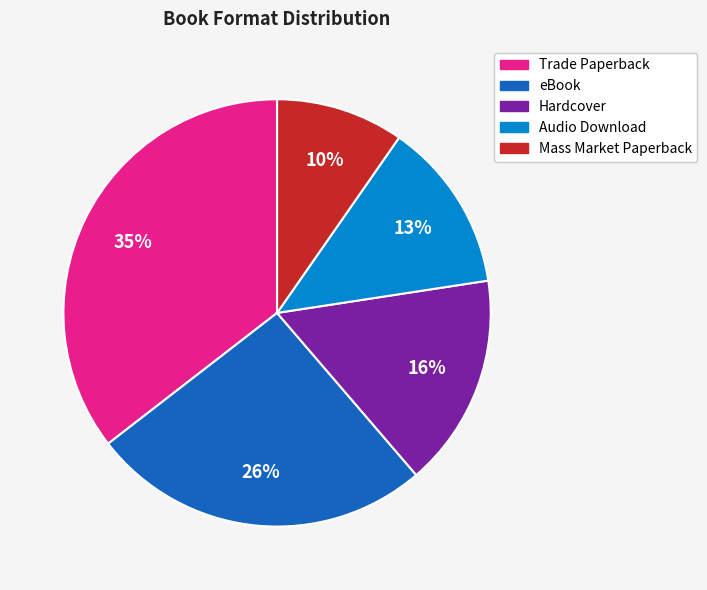

Which category has the smallest portion of the pie?

Mass Market Paperback